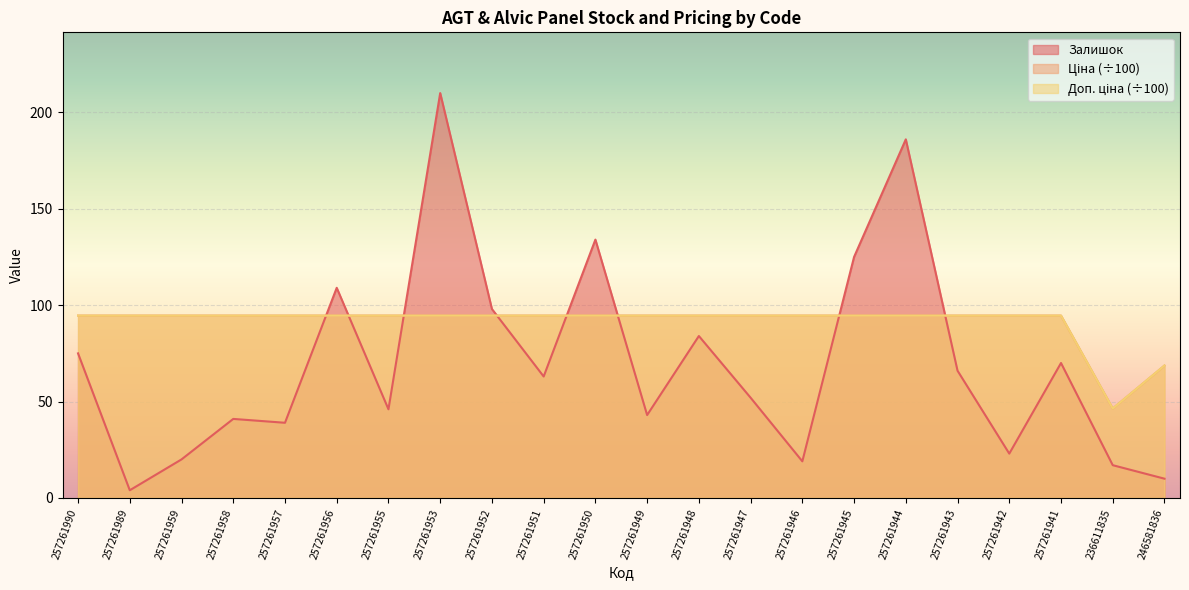

True or false: Залишок has a value of 21.8 at 257261941.

False